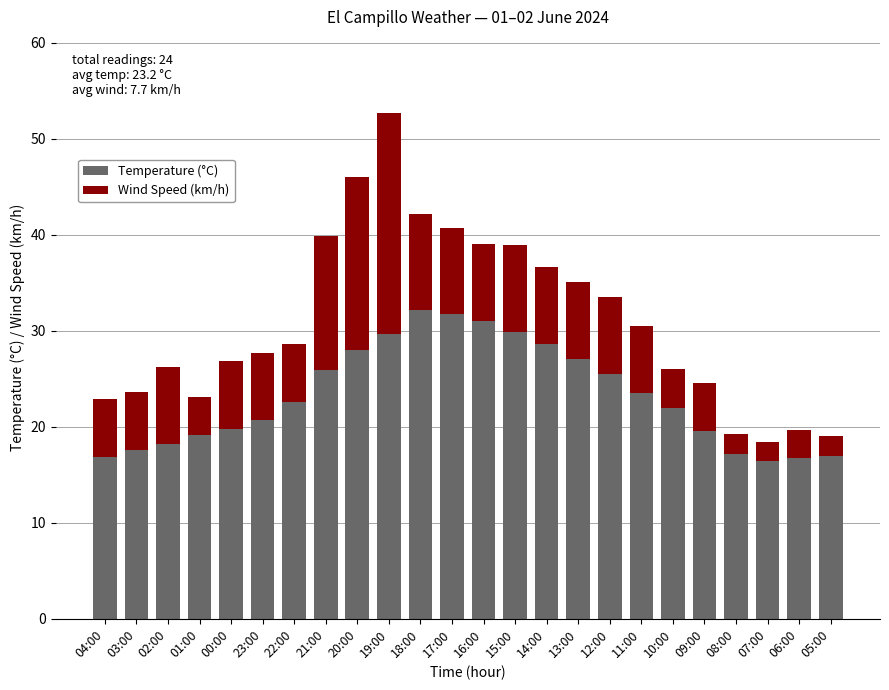

At which category is the sum across all series the highest?

19:00